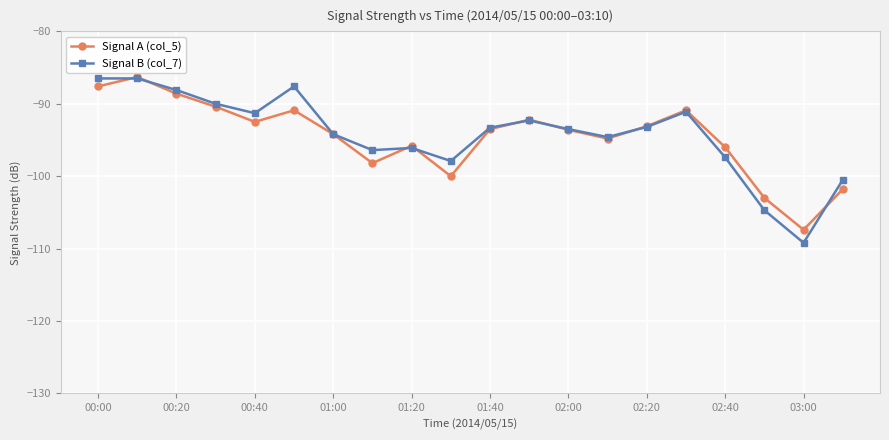

In Signal A (col_5), how many points are higher than both neighbors (excluding endpoints)?

5